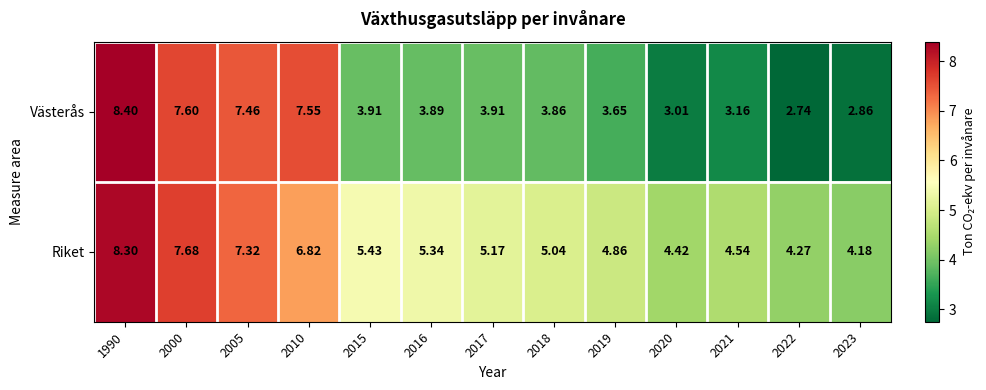

List the series in order of their peak value, lowest first.

Riket, Västerås